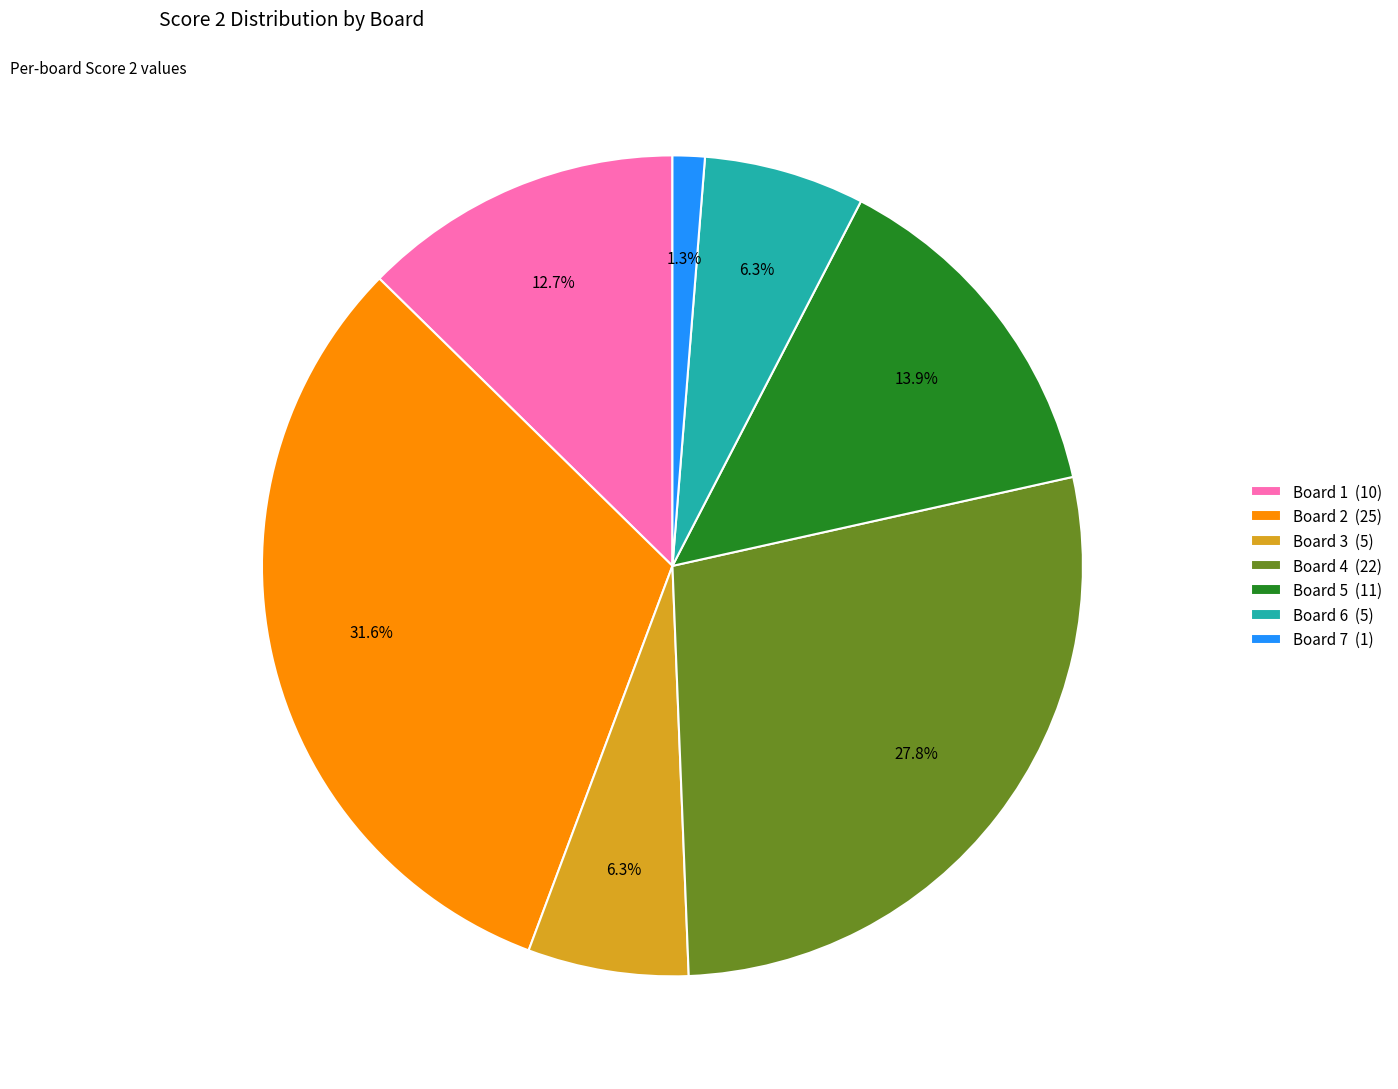

The Board 3 slice represents 1% of the pie. True or false?

False